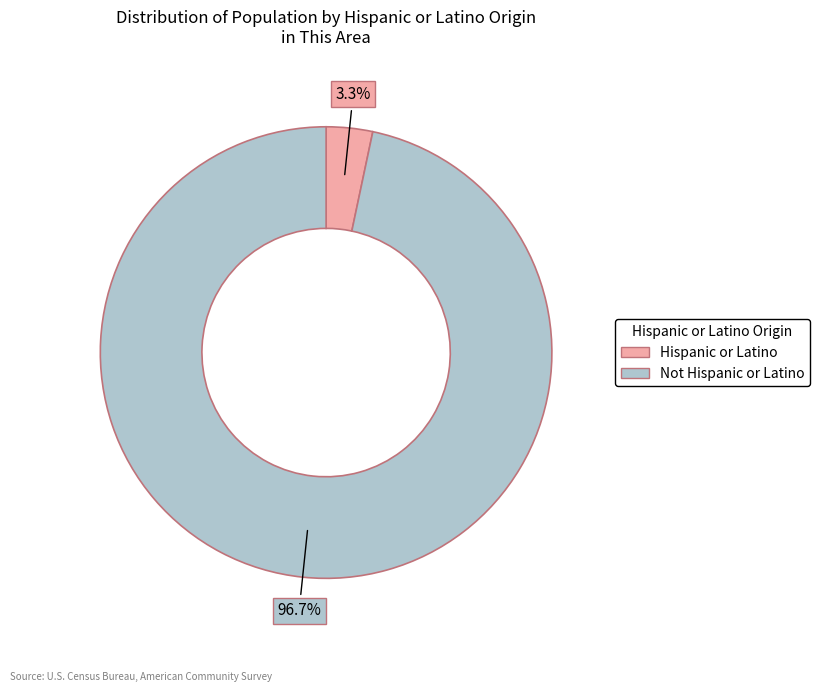

Which category has the smallest portion of the pie?

Hispanic or Latino